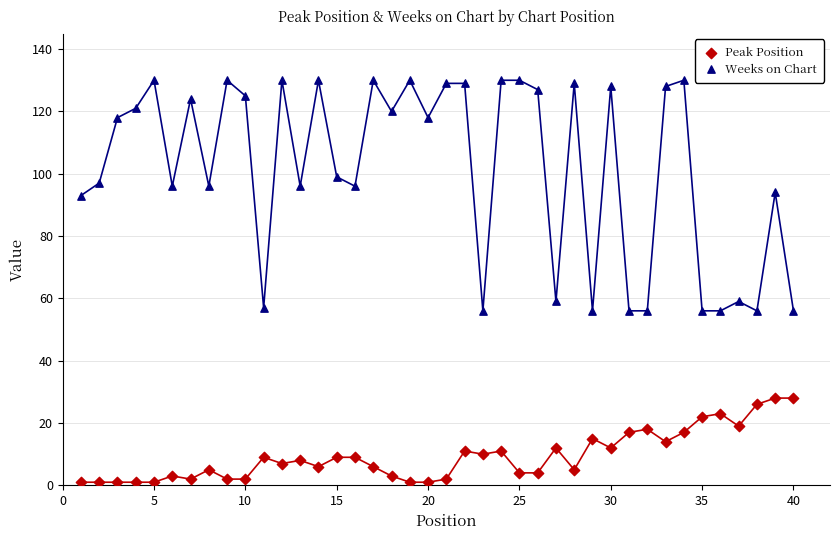

Across all data points, what is the range of Y values (max minus min)?

129